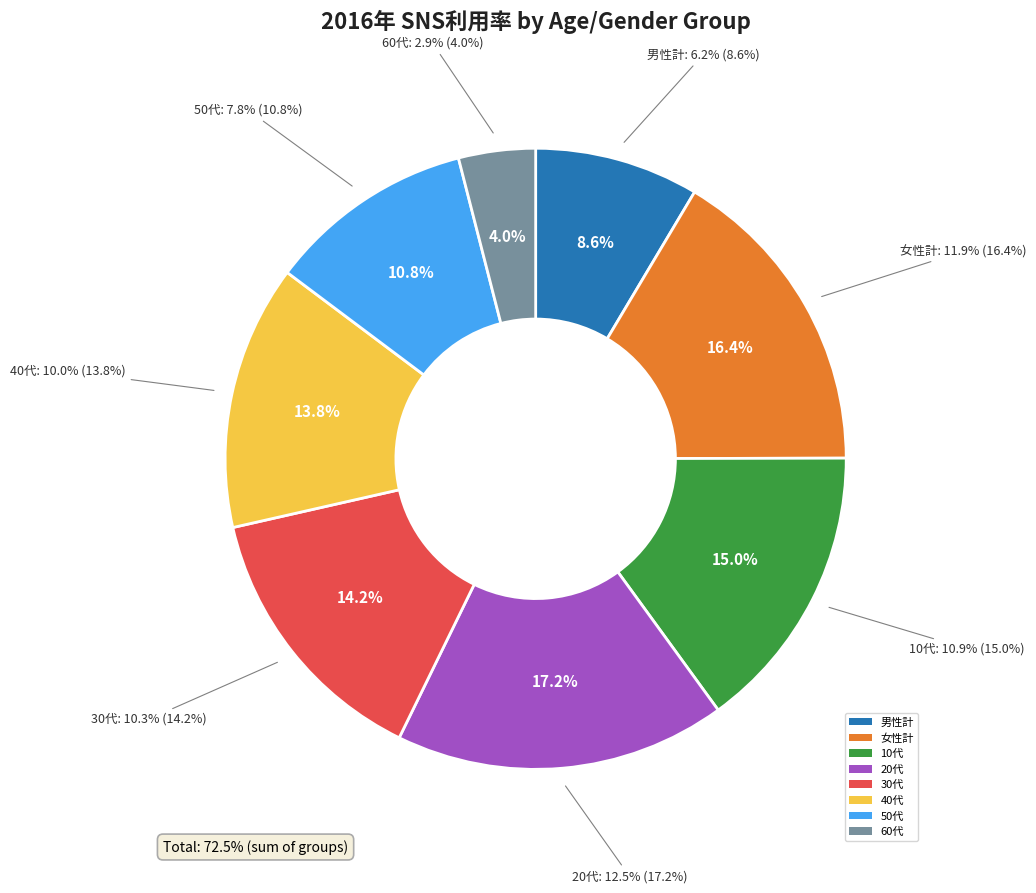

Does 全体 represent more than half of the total?

No